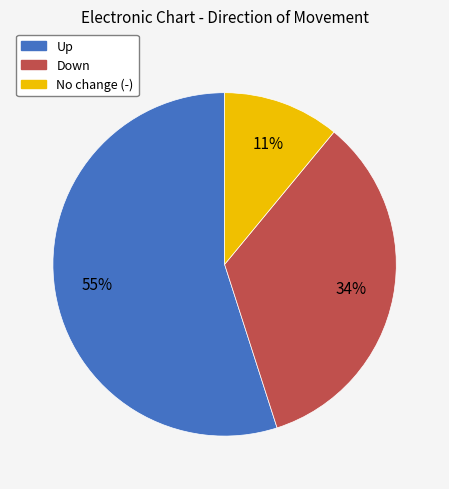

To the nearest percent, what is the difference between the largest and smallest slice percentages?

44%